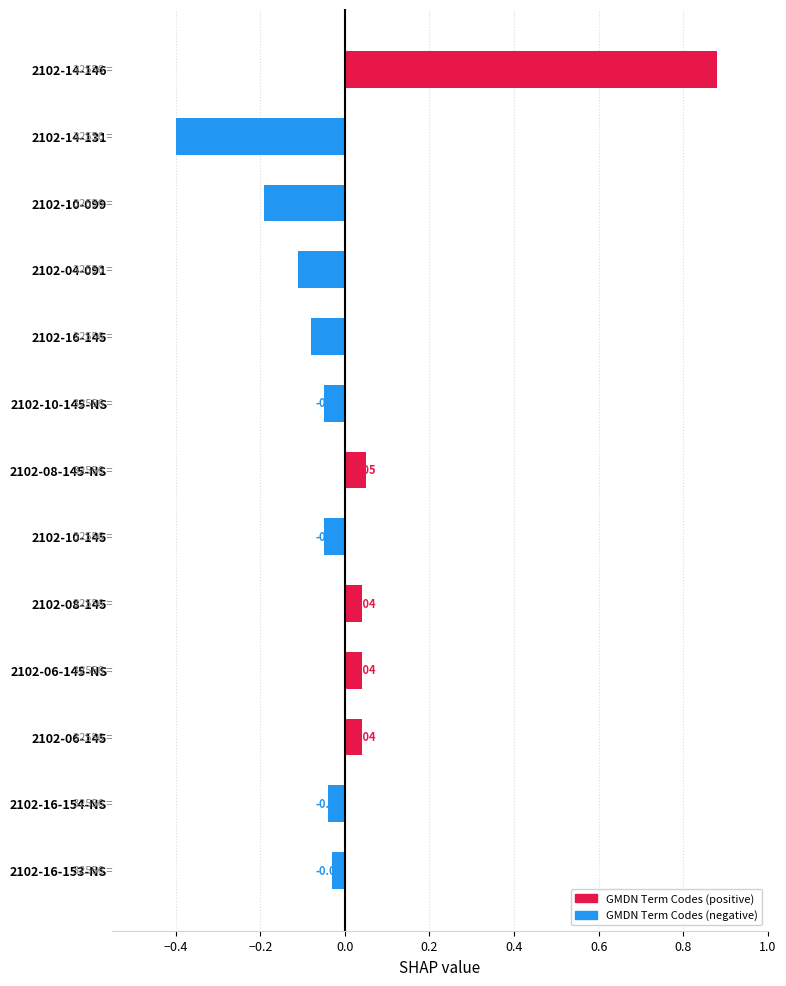

What is the difference between the maximum and minimum values?

1.3